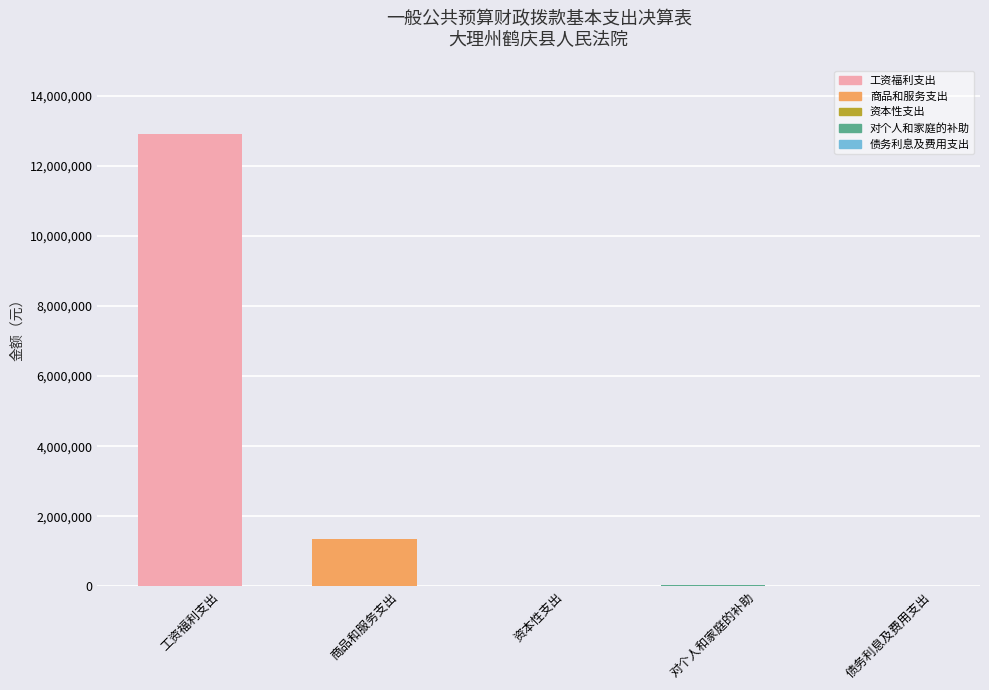

Between 资本性支出 and 工资福利支出, which is larger?

工资福利支出